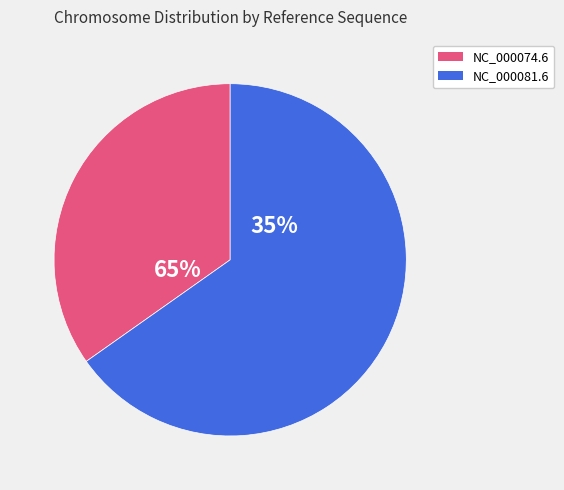

Which category has the biggest portion of the pie?

NC_000081.6